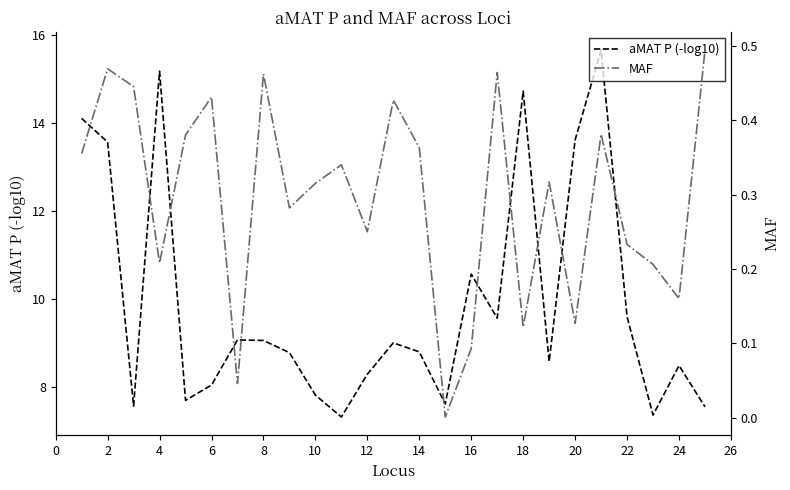

True or false: MAF and aMAT P (-log10) cross at least once.

False